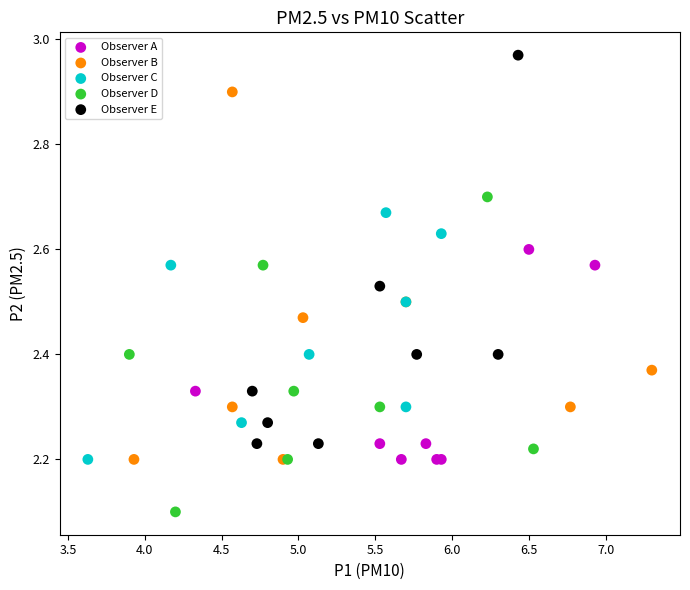

Which series contains the lowest Y value?

Observer D